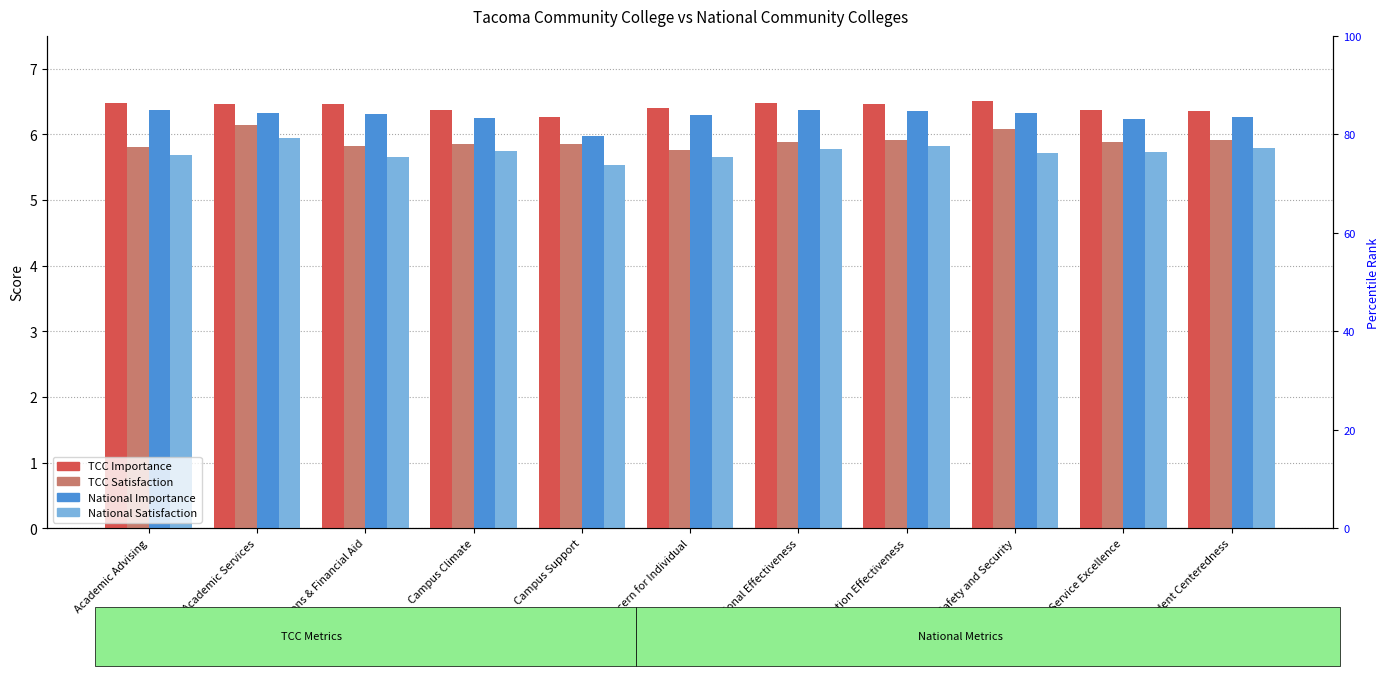

How many data points does each series have?

11